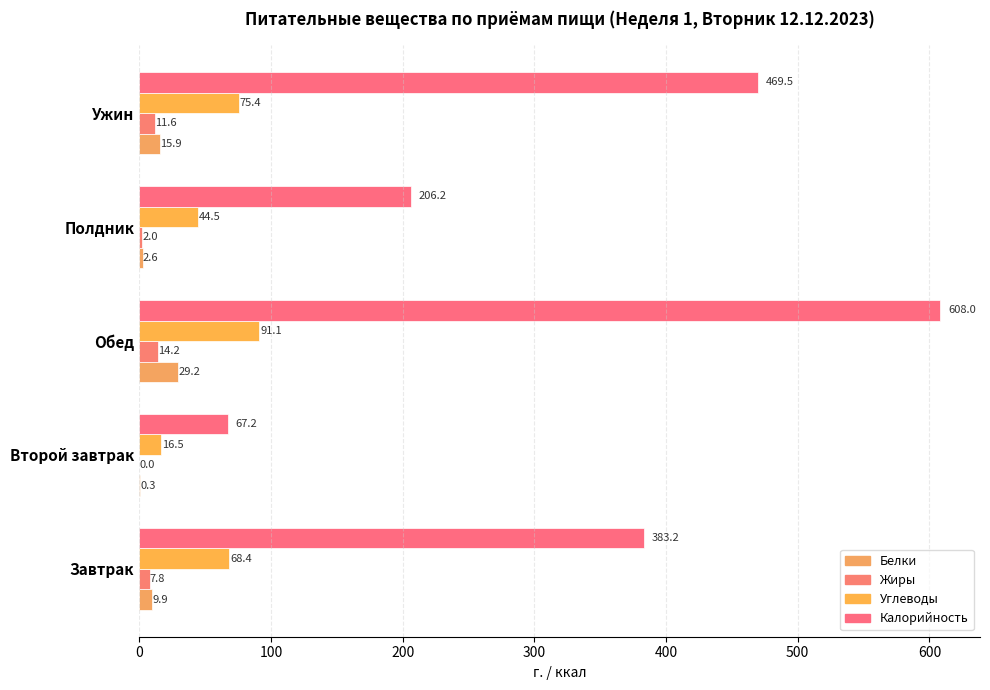

Reading right to left, extract all data points from this chart.

Белки: 15.9	2.6	29.2	0.3	9.9
Жиры: 11.6	2.0	14.2	0.0	7.8
Углеводы: 75.4	44.5	91.1	16.5	68.4
Калорийность: 469.5	206.2	608.0	67.2	383.2